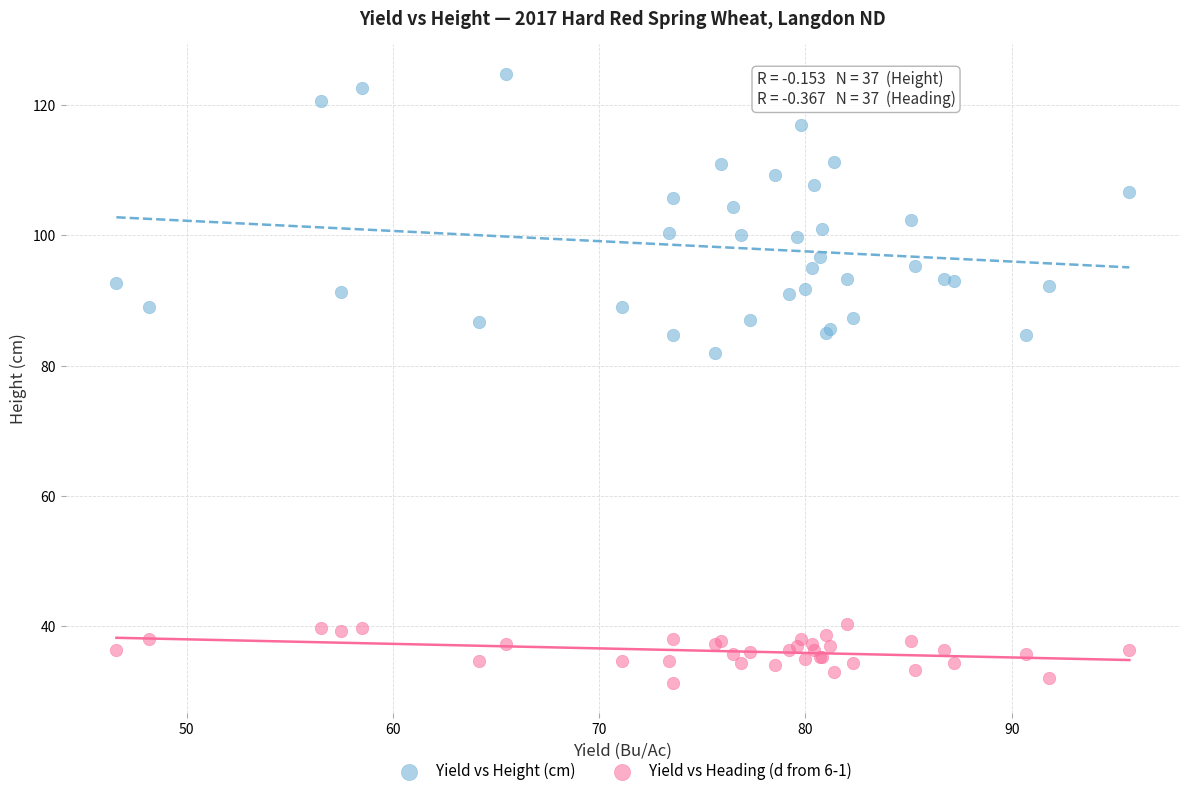

Which series reaches the maximum Y coordinate?

Yield vs Height (cm)